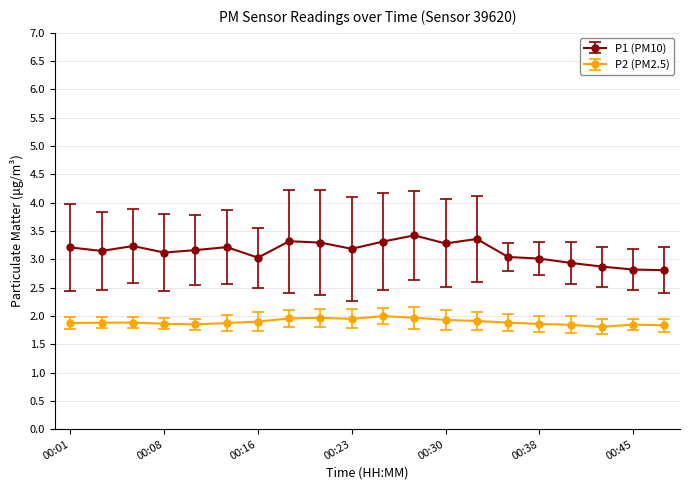

Count the number of categories in the chart.

20